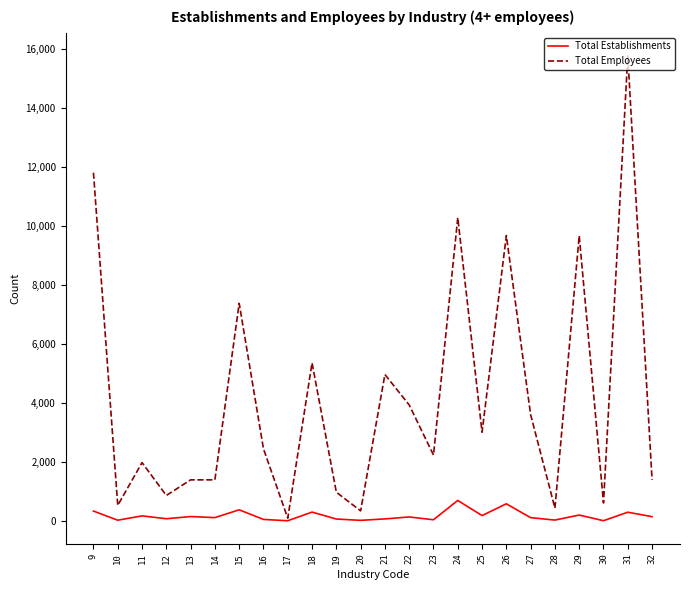

What is the maximum value shown in the chart?

15775